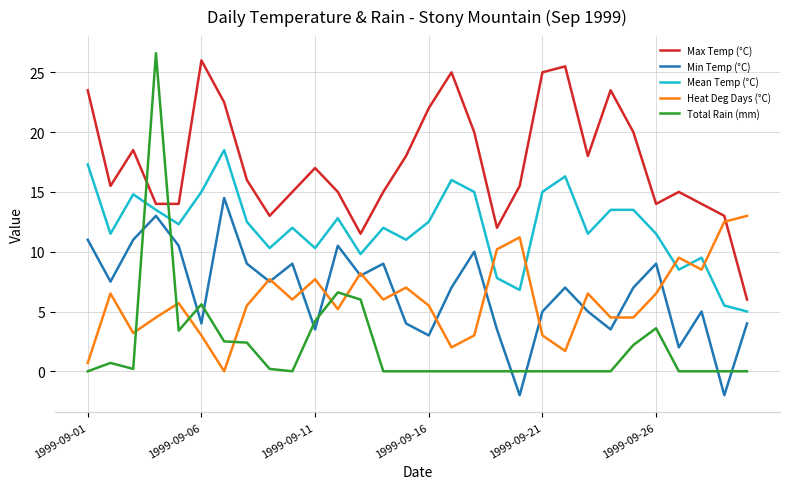

True or false: Total Rain (mm) and Heat Deg Days (°C) cross at least once.

True